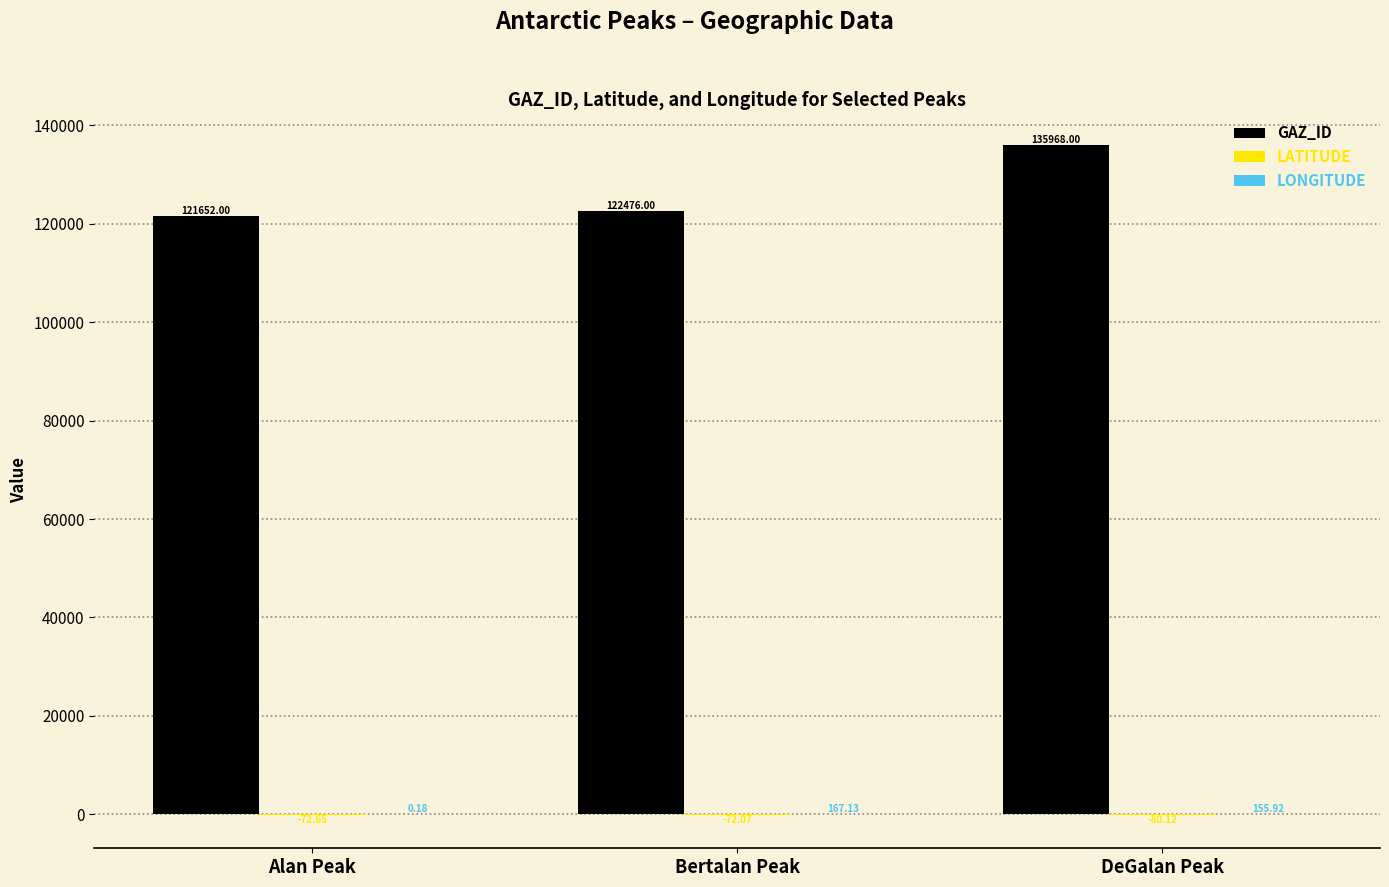

Between Alan Peak and DeGalan Peak, which series saw the biggest shift?

GAZ_ID